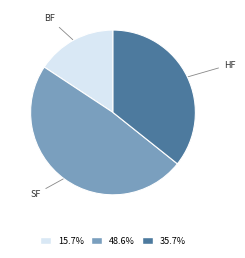

Do 15.7% and 48.6% together represent more than half of the pie?

Yes